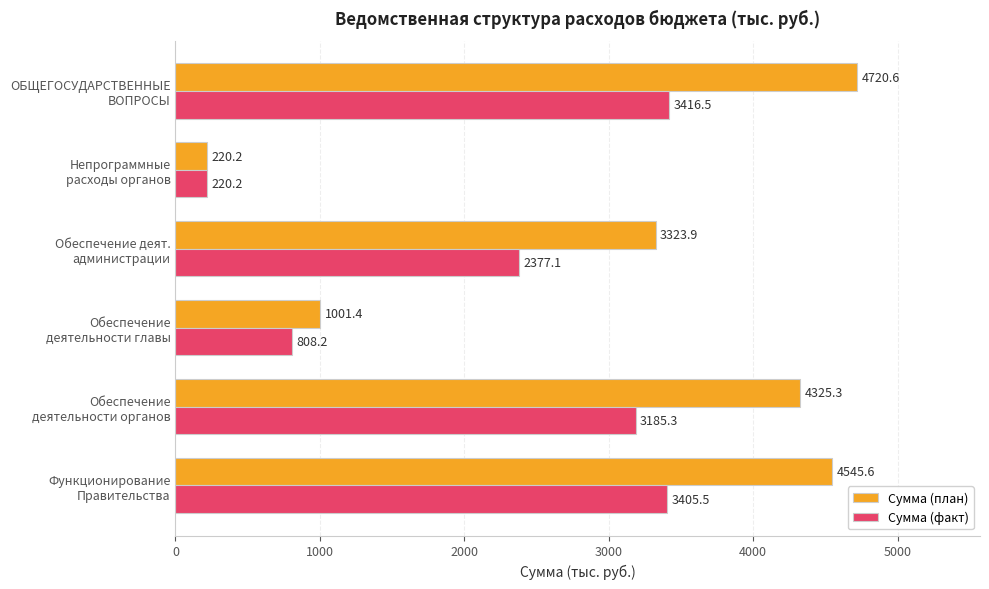

What is the difference between the second highest and second lowest values in the Сумма (план) series?

3544.2